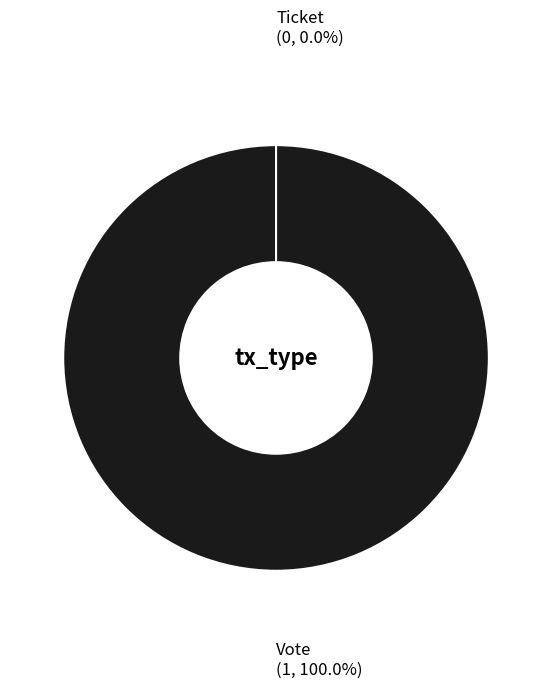

How many slices are in this pie chart?

2